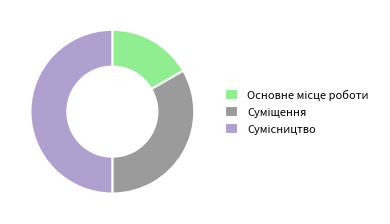

To the nearest percent, what portion does Основне місце роботи represent?

17%